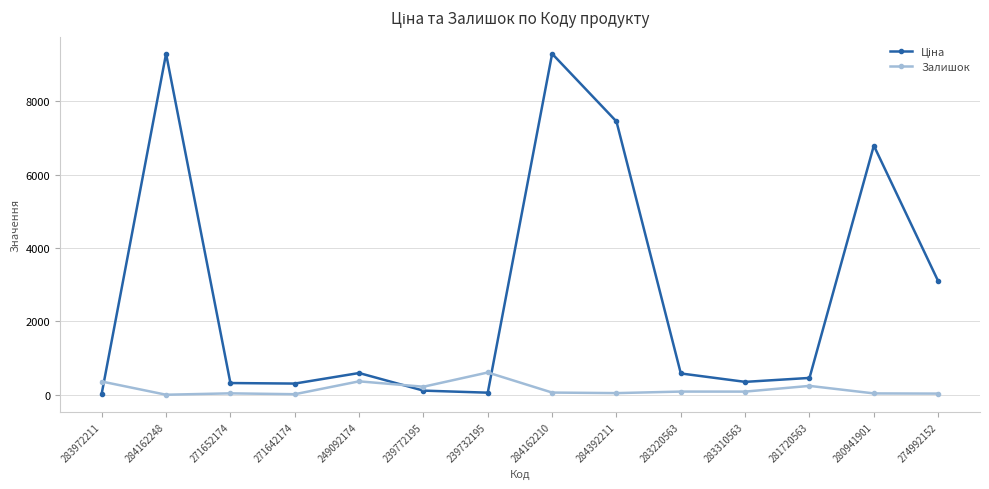

What is the average value of the Залишок series?

155.9